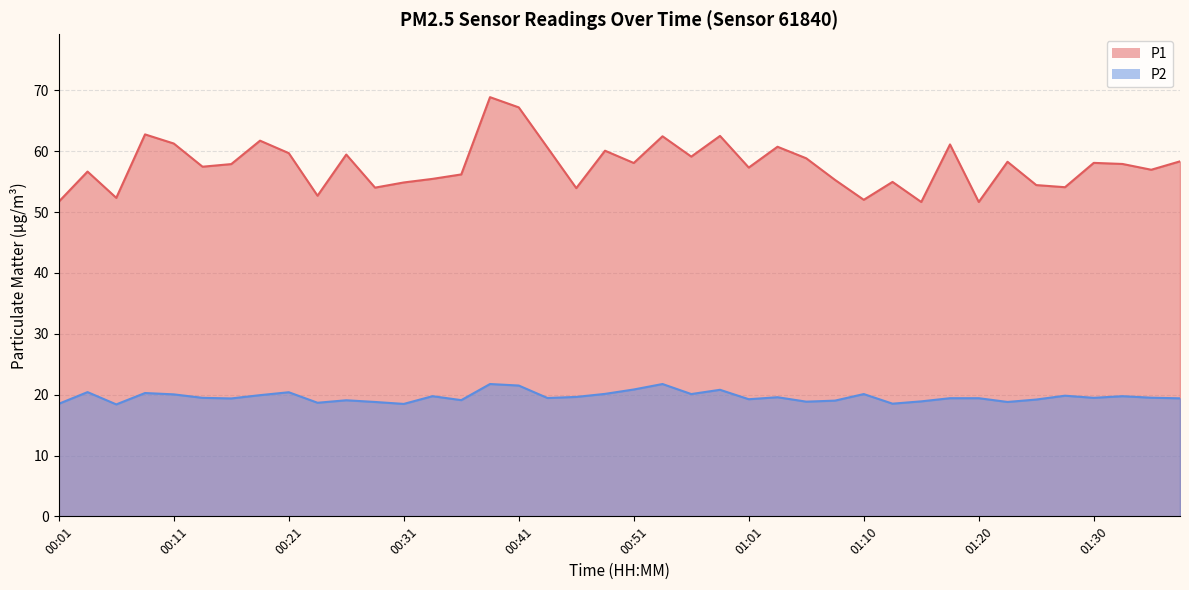

What position from the left is 01:18?

32